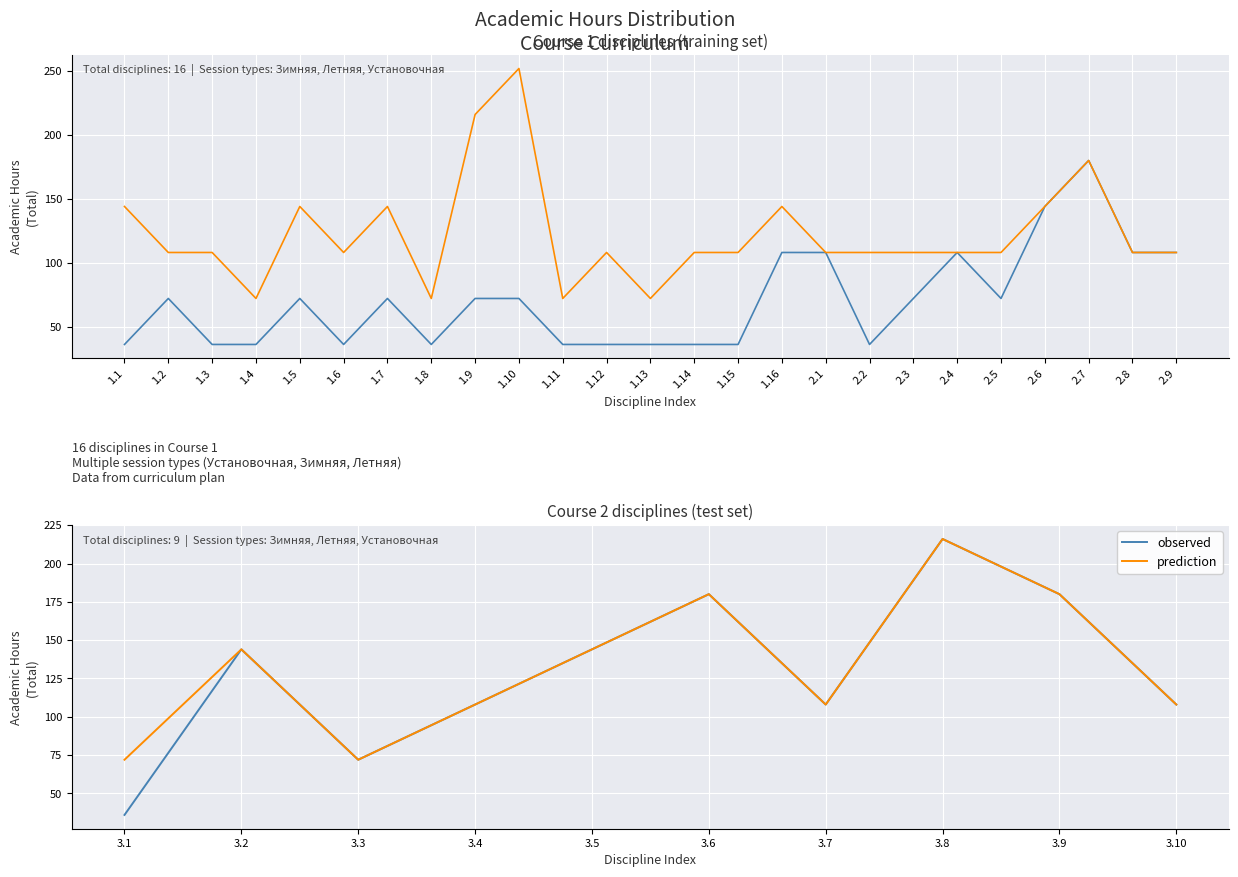

The observed series shows 41 at 3.10. True or false?

False